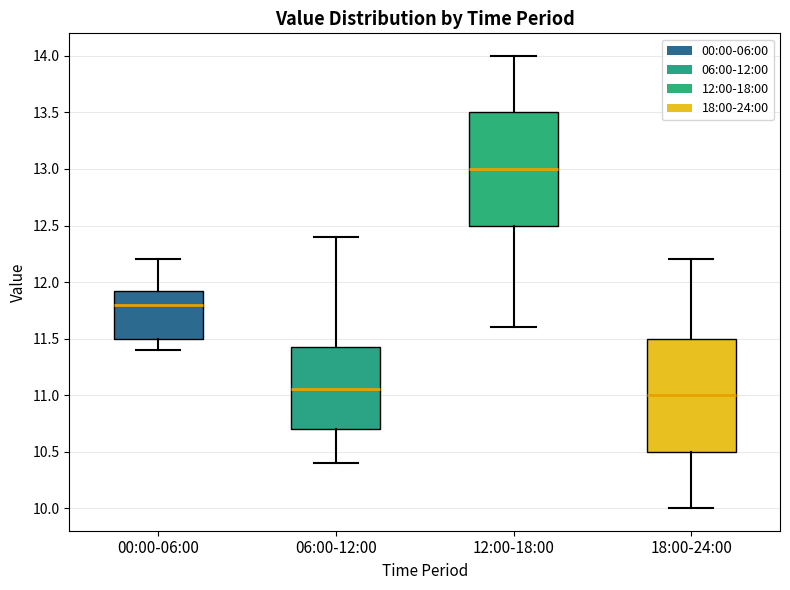

Reading left to right, transcribe this box plot: for each box, give where its median line is, the range the box spans, and where its two whiskers end, as read against the y-axis. The values are not printed on the chart, so give them approximately, as read against the axis.

00:00-06:00: median 11.80, box 11.50 to 11.95, whiskers 11.40 to 12.20
06:00-12:00: median 11.05, box 10.70 to 11.45, whiskers 10.40 to 12.40
12:00-18:00: median 13.00, box 12.50 to 13.50, whiskers 11.60 to 14.00
18:00-24:00: median 11.00, box 10.50 to 11.50, whiskers 10.00 to 12.20